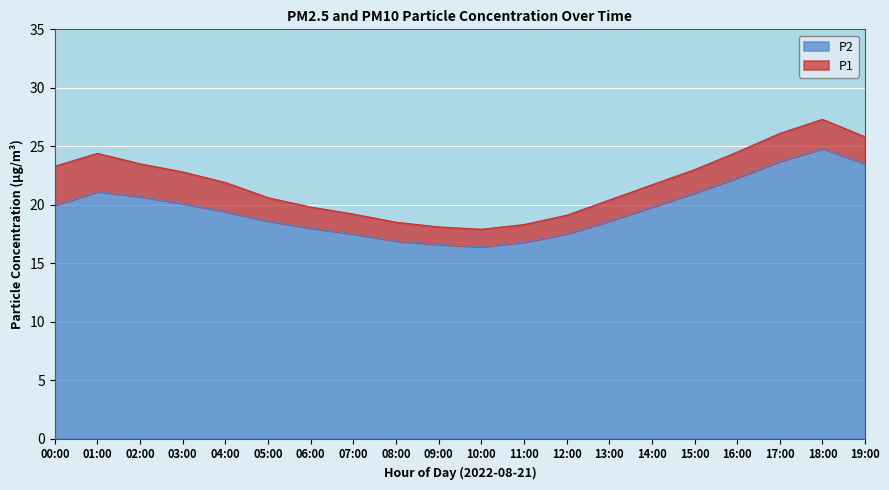

In P1, how many points are lower than both neighbors (excluding endpoints)?

1